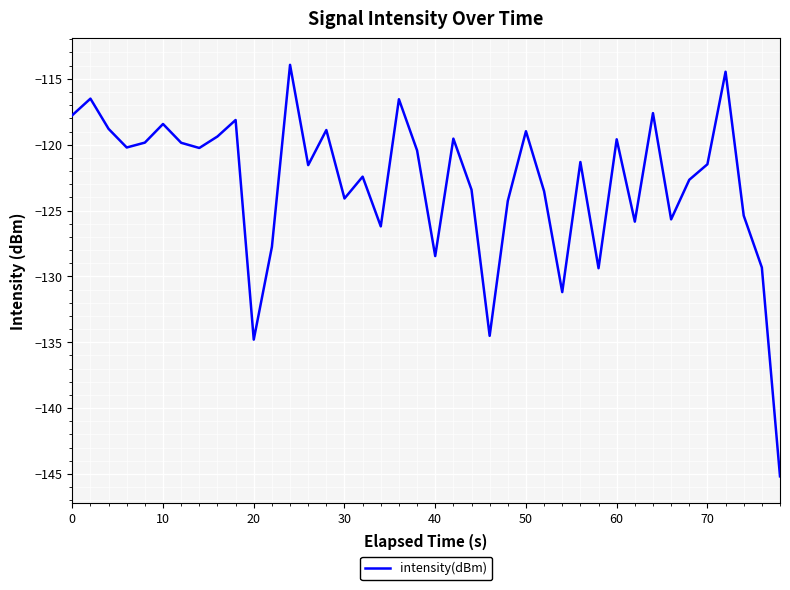

What is the maximum value shown in the chart?

-113.9